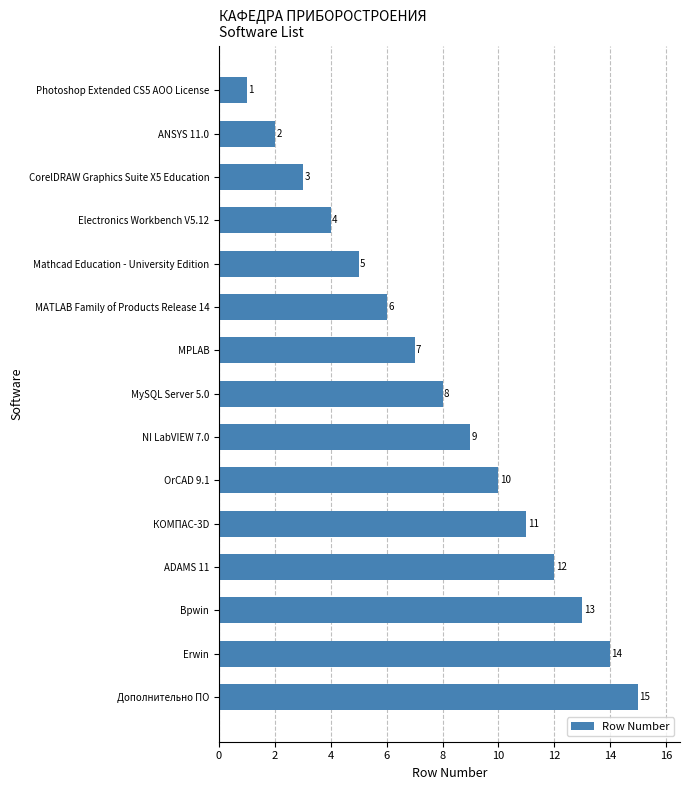

What is the label of the 8th bar from the bottom?

MySQL Server 5.0